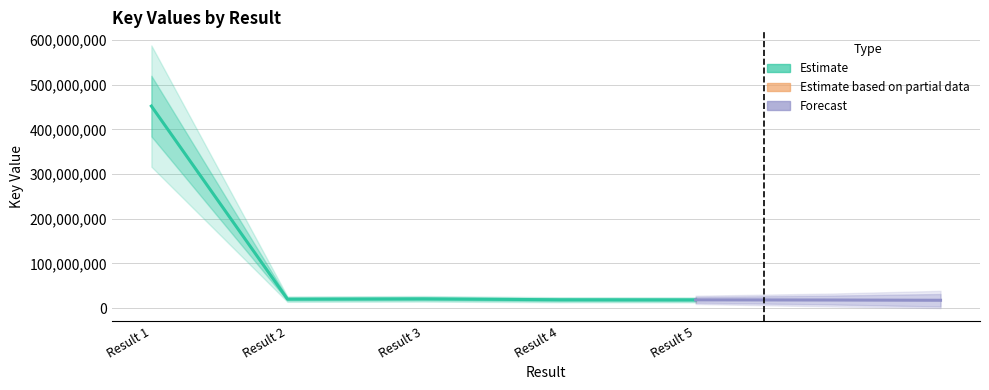

Which label corresponds to the smallest value in the chart?

Result 5